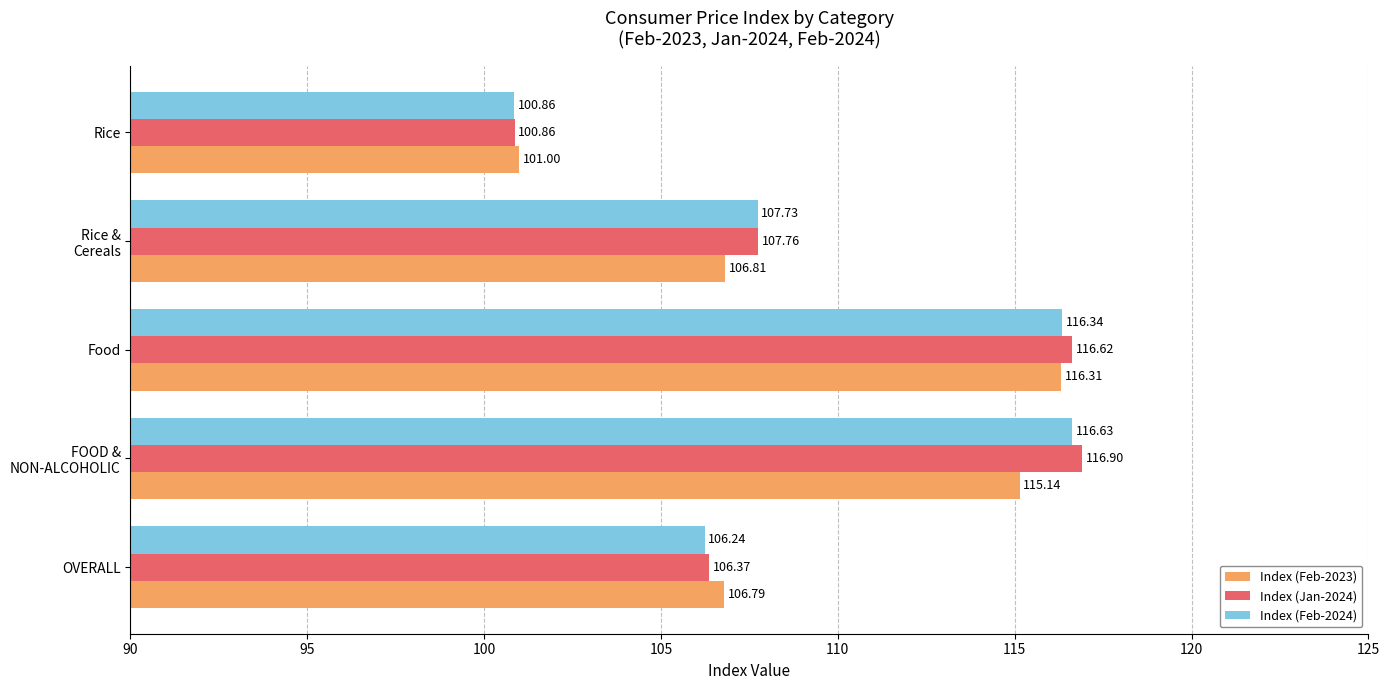

Which series has the largest range (max minus min)?

Index (Jan-2024)